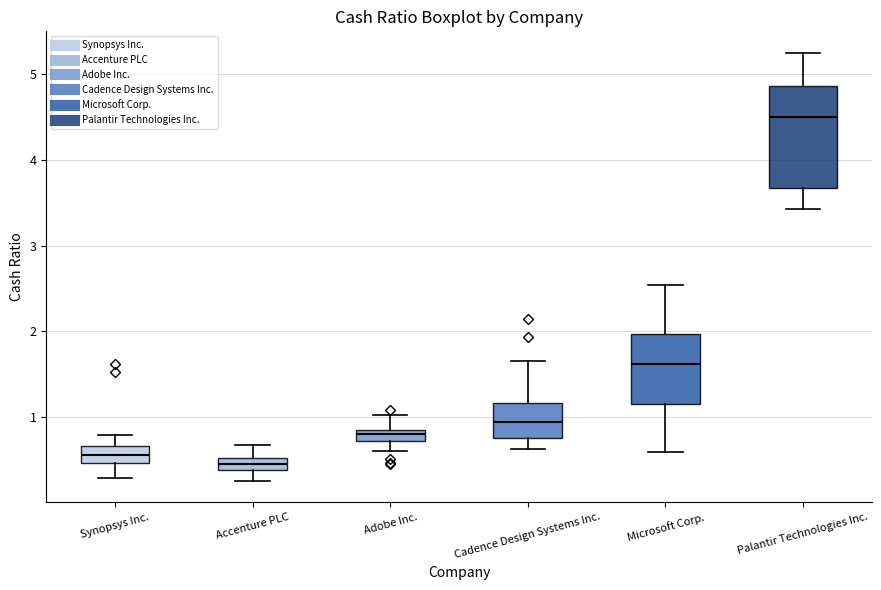

Where does the lower whisker of the box for Adobe Inc. end on the y-axis? The values are not printed on the chart, so give them approximately, as read against the axis.

0.6